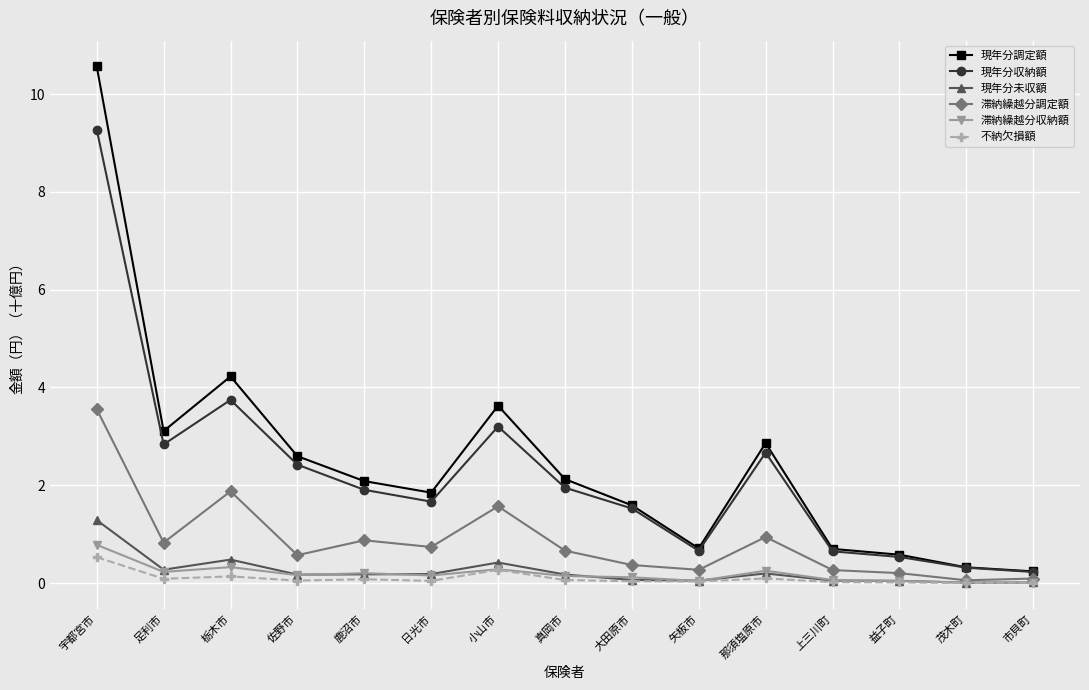

At which category does 現年分未収額 reach its first local peak?

栃木市